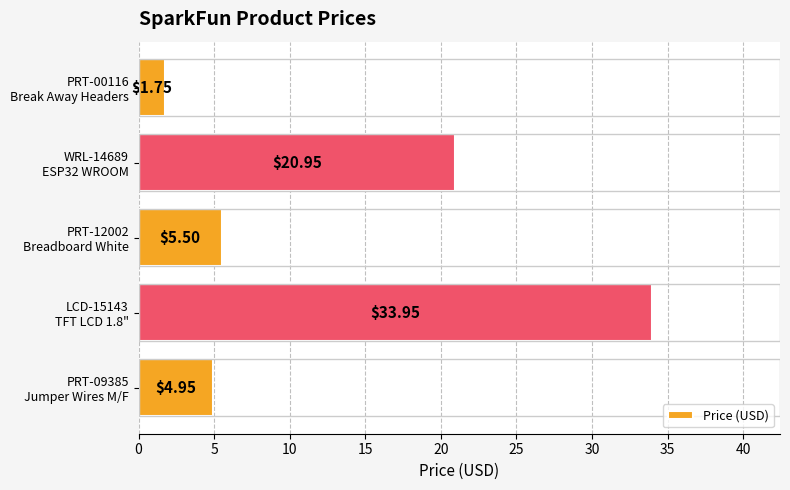

What is the difference between the maximum and second lowest values?

29.0